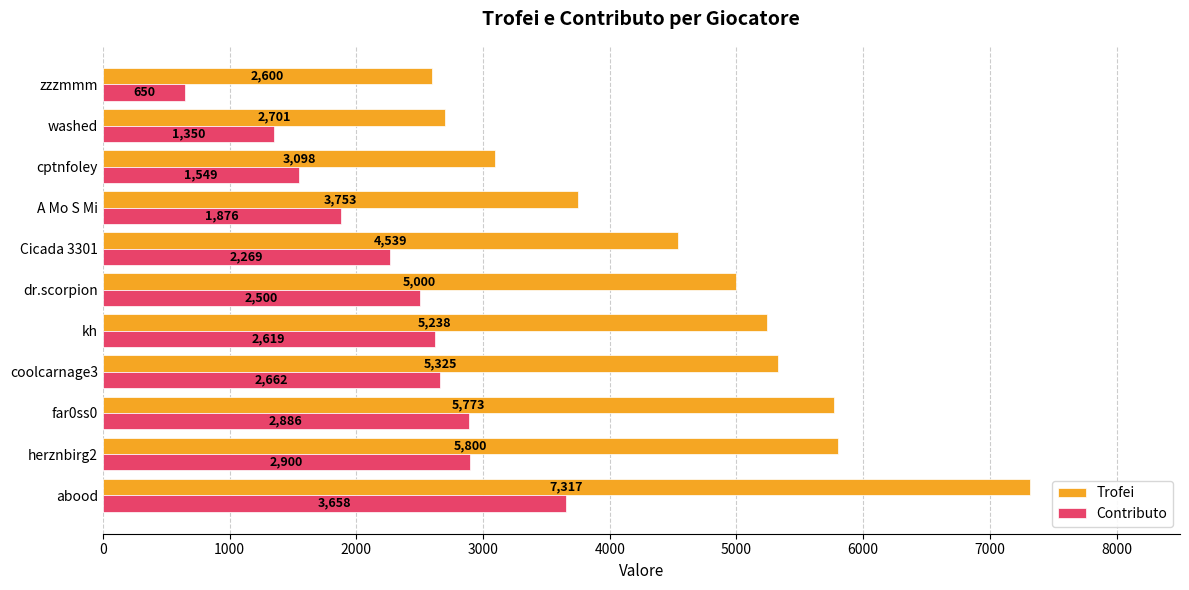

What is the average value of the Trofei series?

4649